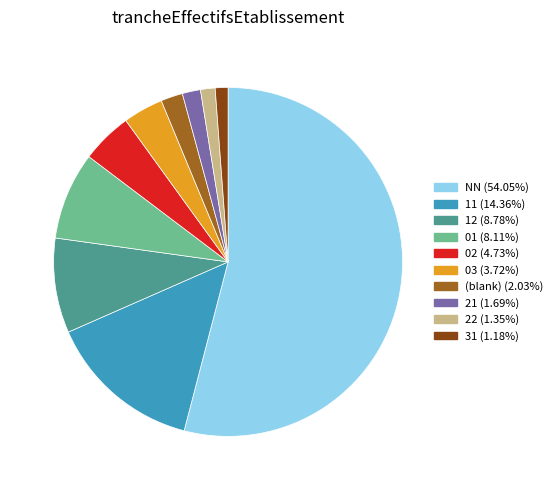

Does any single category account for the majority?

Yes